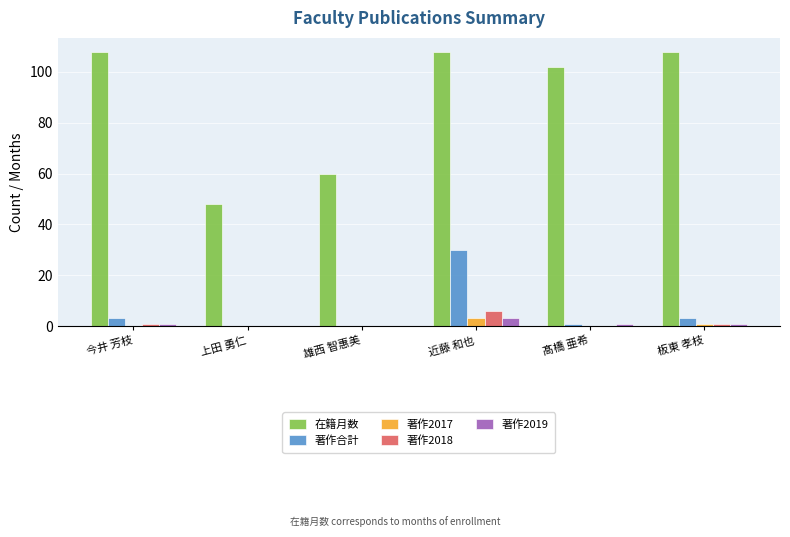

What is the highest value of the 在籍月数 series?

108